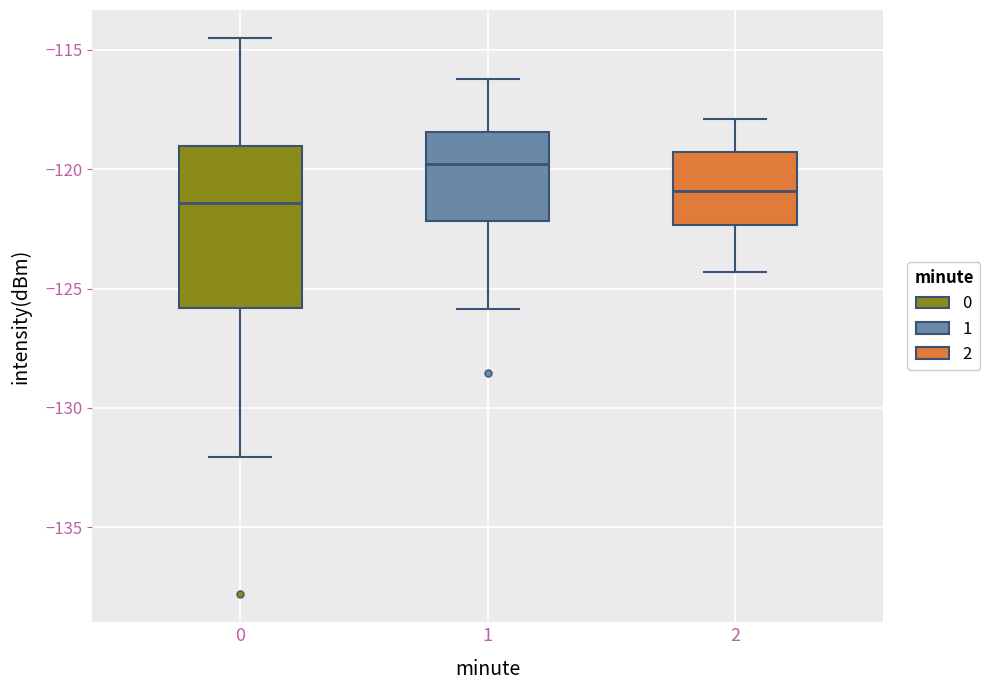

Which box has the lowest median line?

0